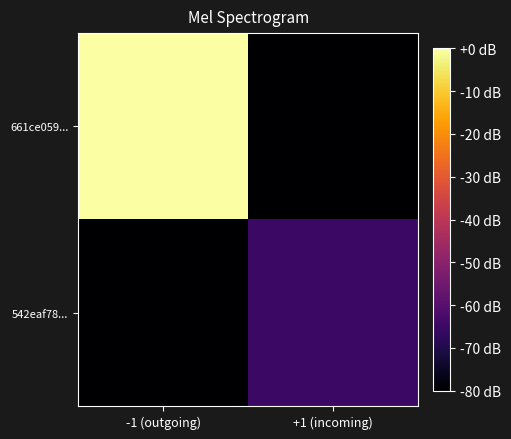

Which series has the widest spread of values?

661ce059...